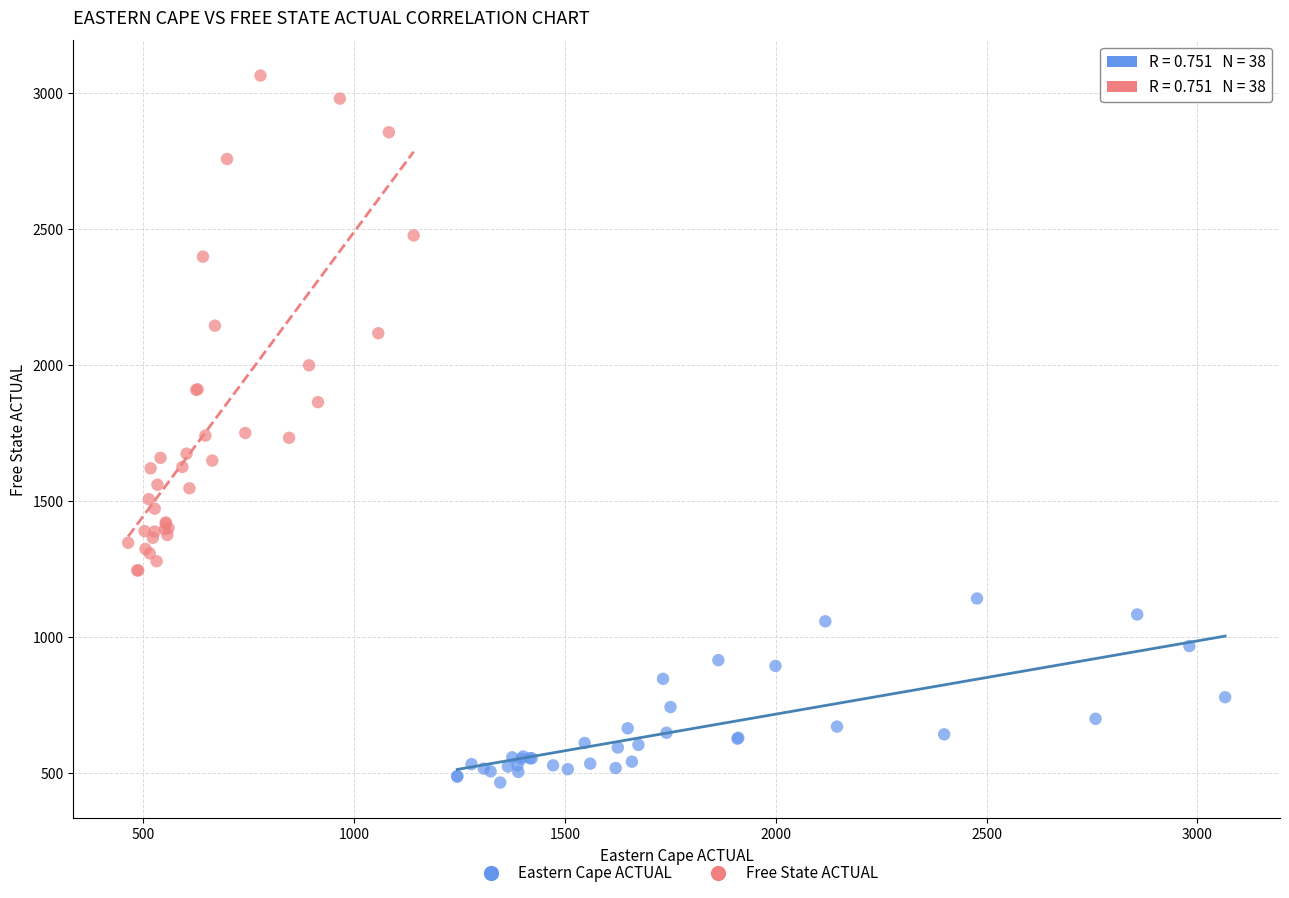

What are all the series names shown in the legend?

Eastern Cape ACTUAL, Free State ACTUAL